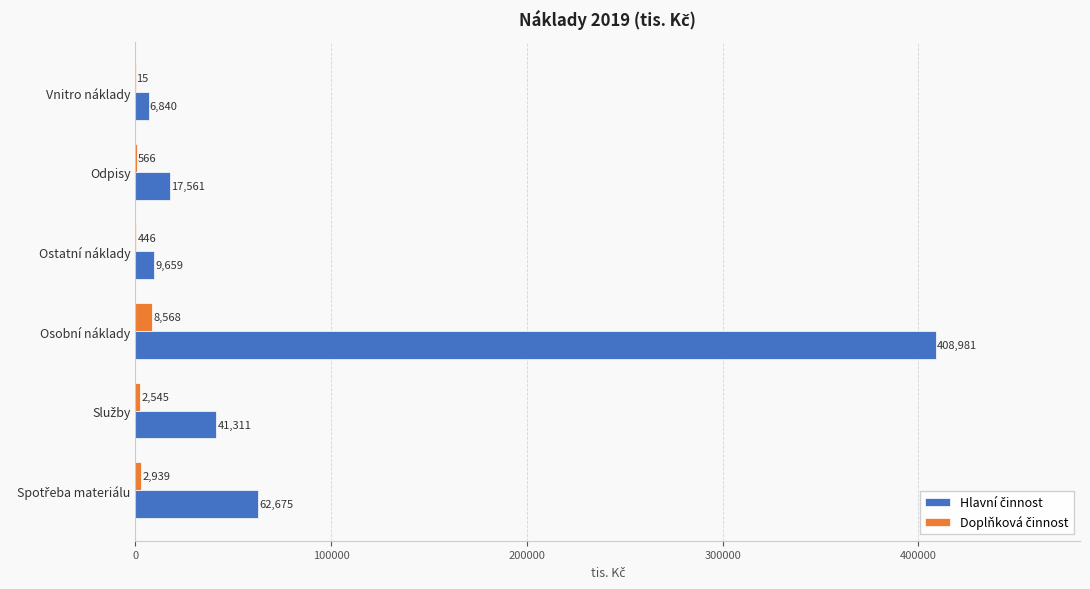

What is the greatest value displayed?

408981